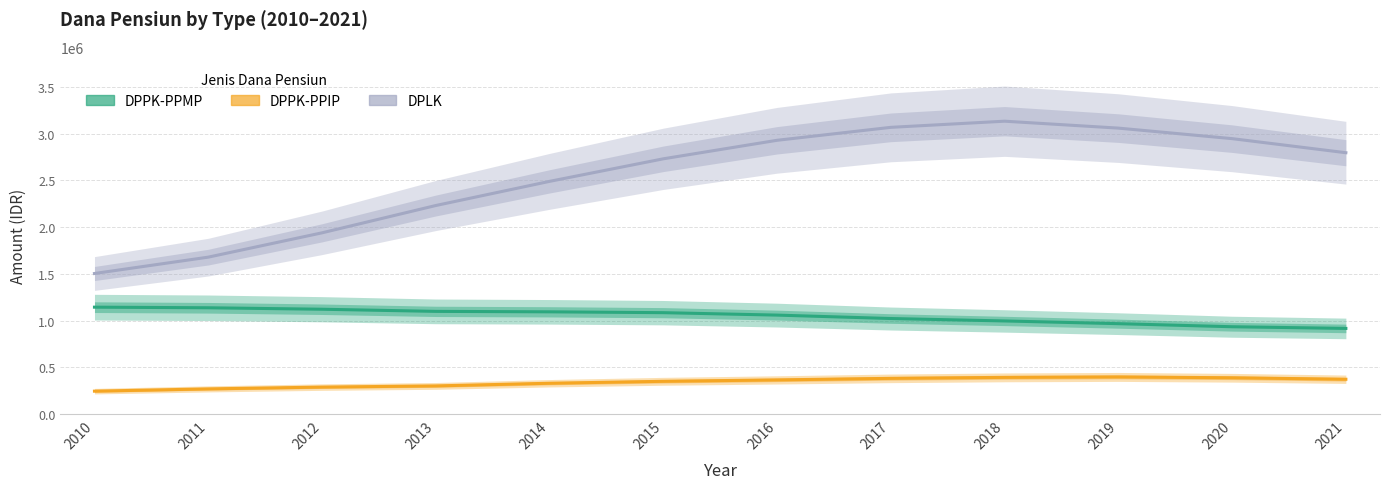

Is the value of DPPK-PPMP at 2012 greater than the value of DPLK at 2011?

No